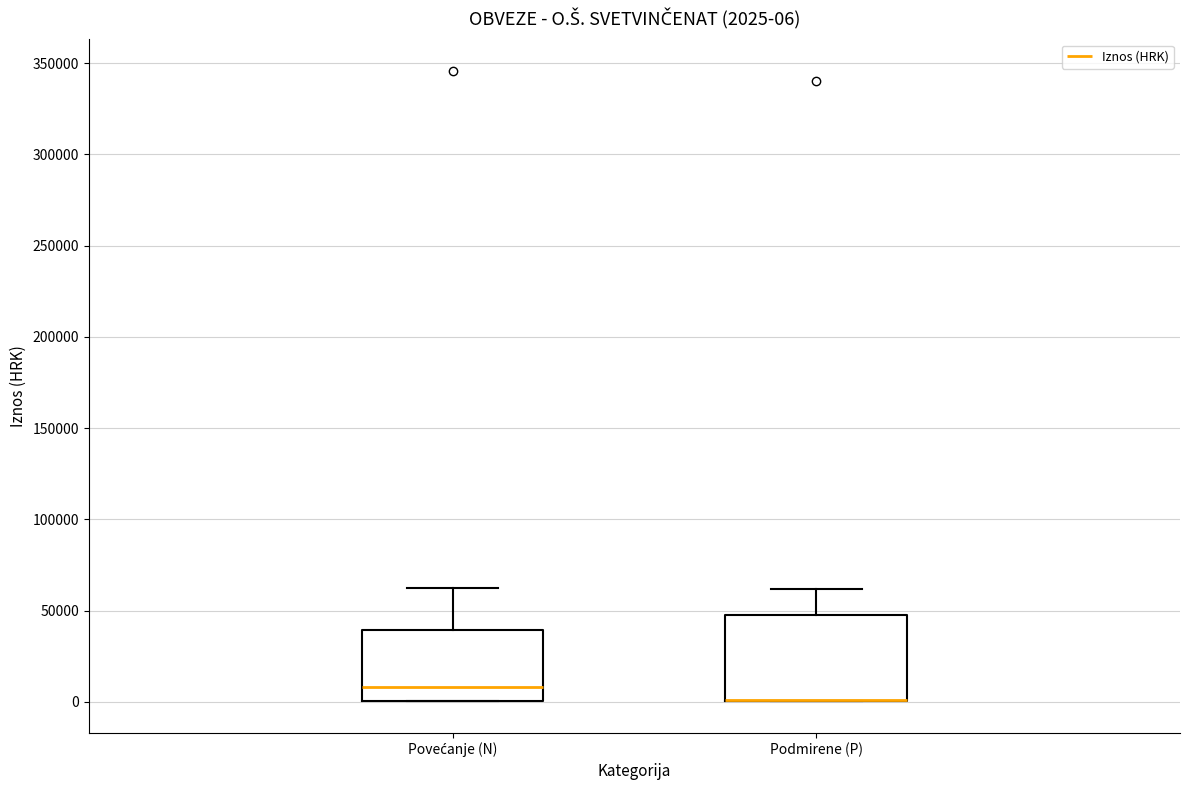

Which box is the tallest, from its lower edge to its upper edge?

Podmirene (P)